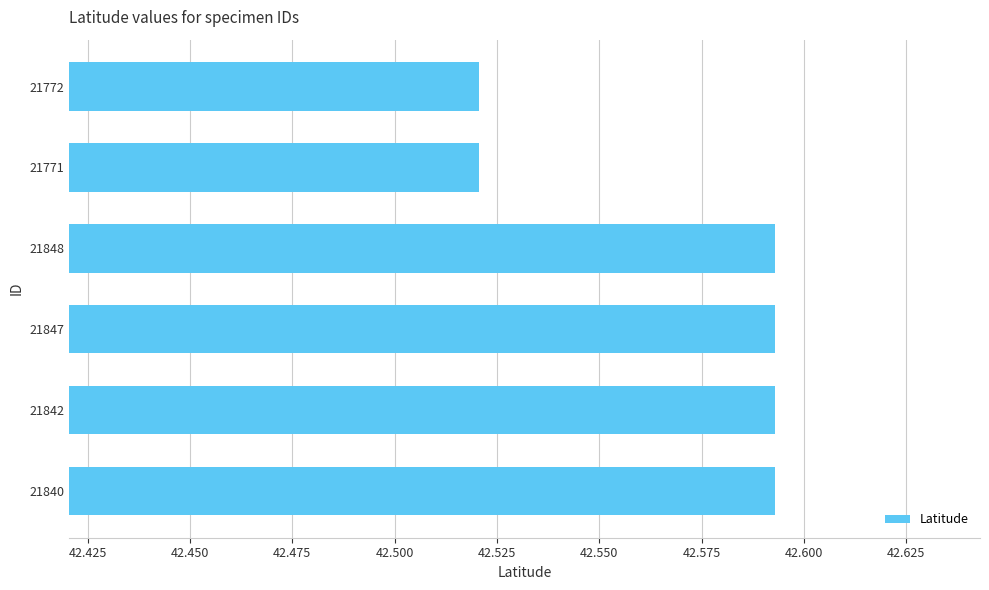

The chart shows a value of 72.4 at 21771. True or false?

False